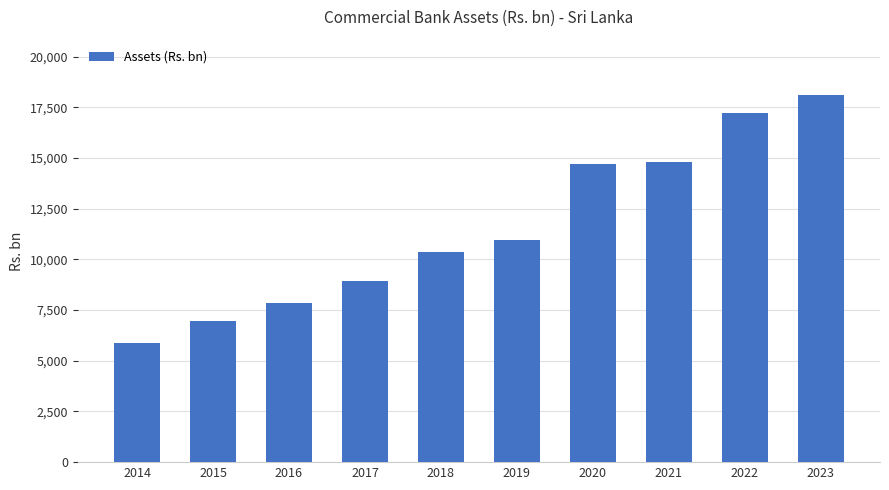

What is the sum of the values at 2019 and 2021?

25764.5